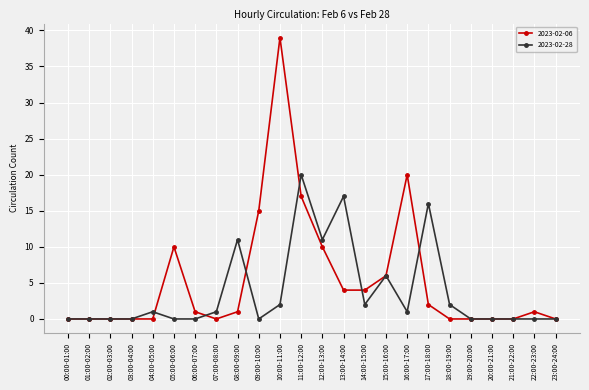

Rank the series by their maximum value, from highest to lowest.

2023-02-06, 2023-02-28